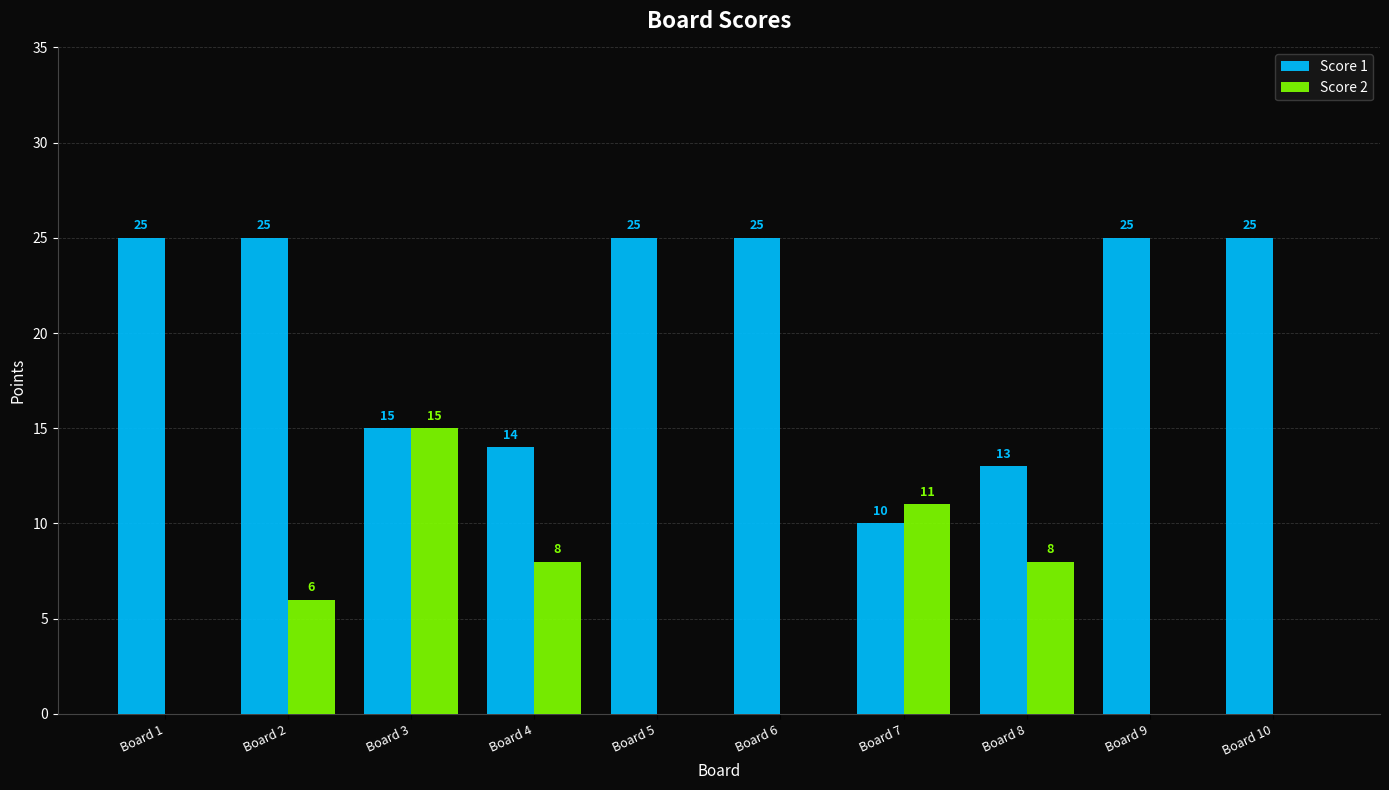

Which series changed the most between Board 2 and Board 5?

Score 2